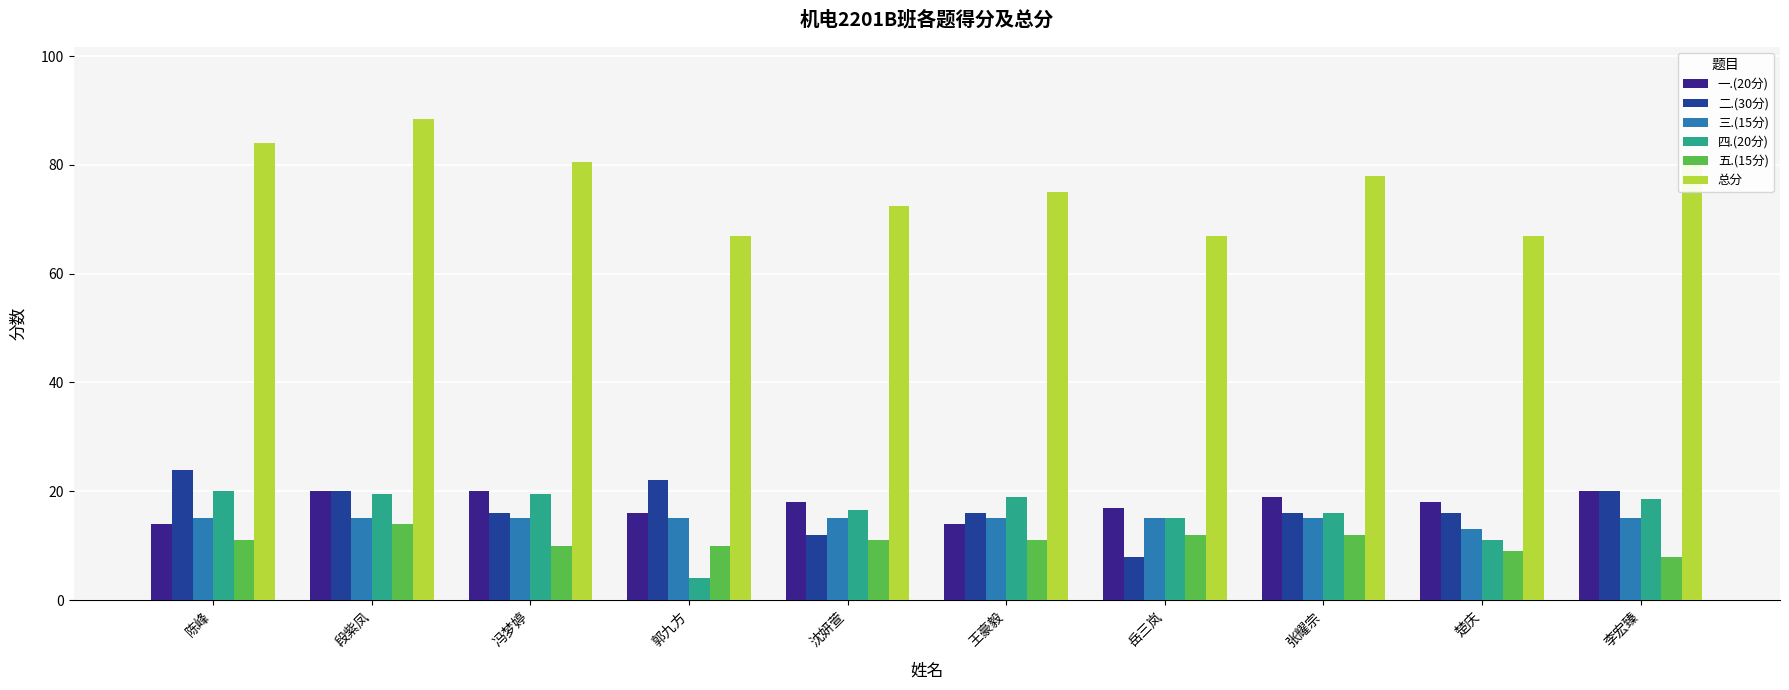

What is the greatest value displayed?

88.5